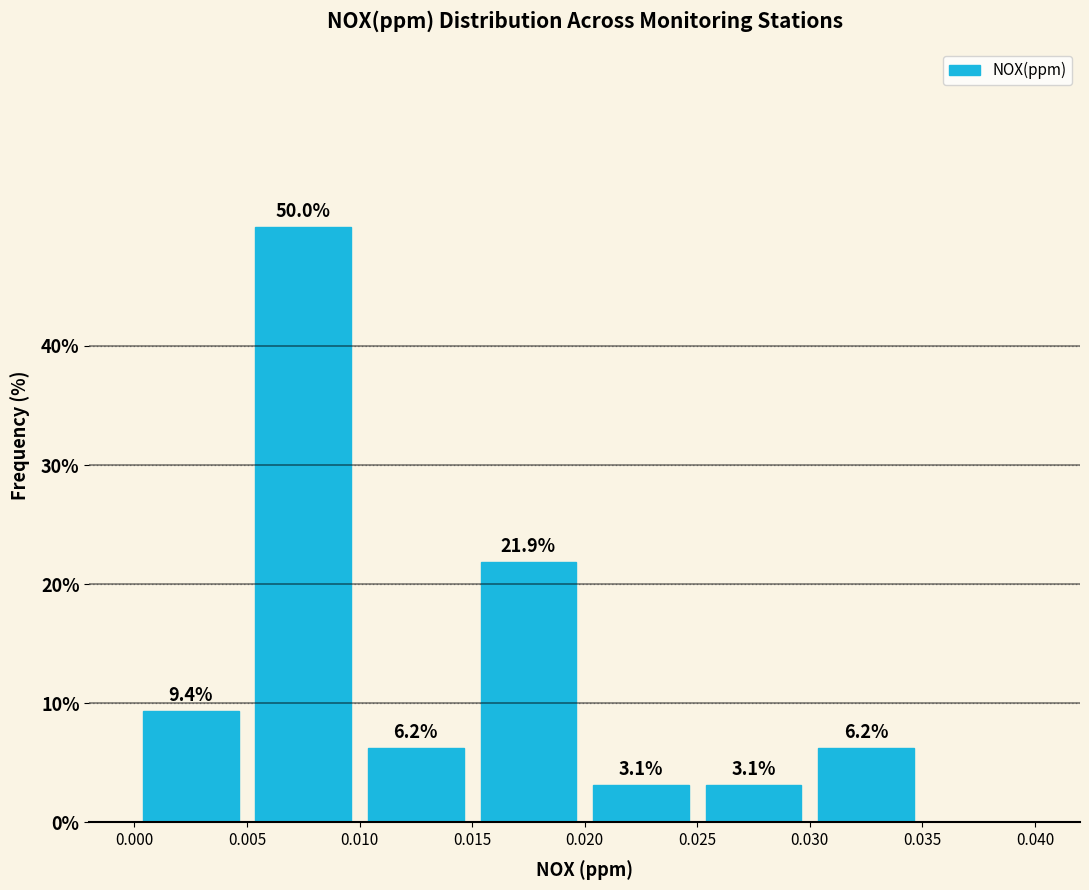

Which range on the x-axis has the tallest bar?

0.005 to 0.010